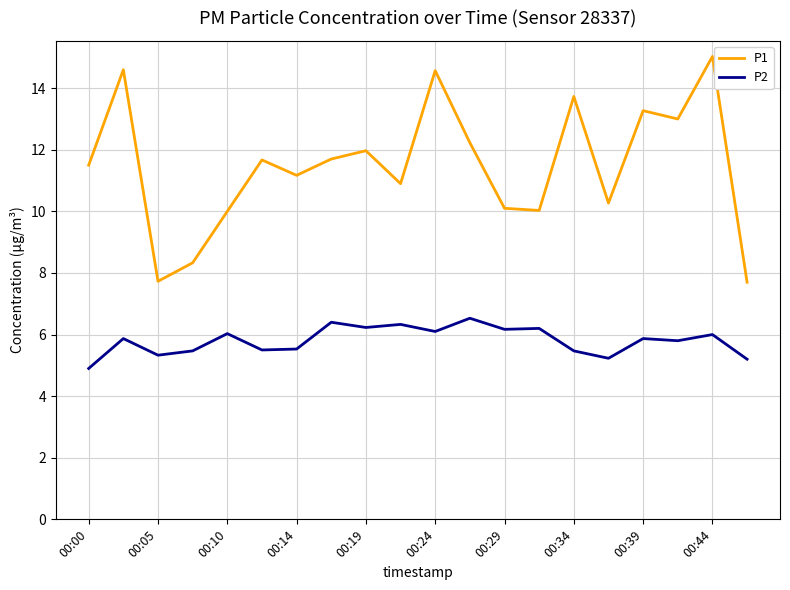

Rank the series by their maximum value, from highest to lowest.

P1, P2